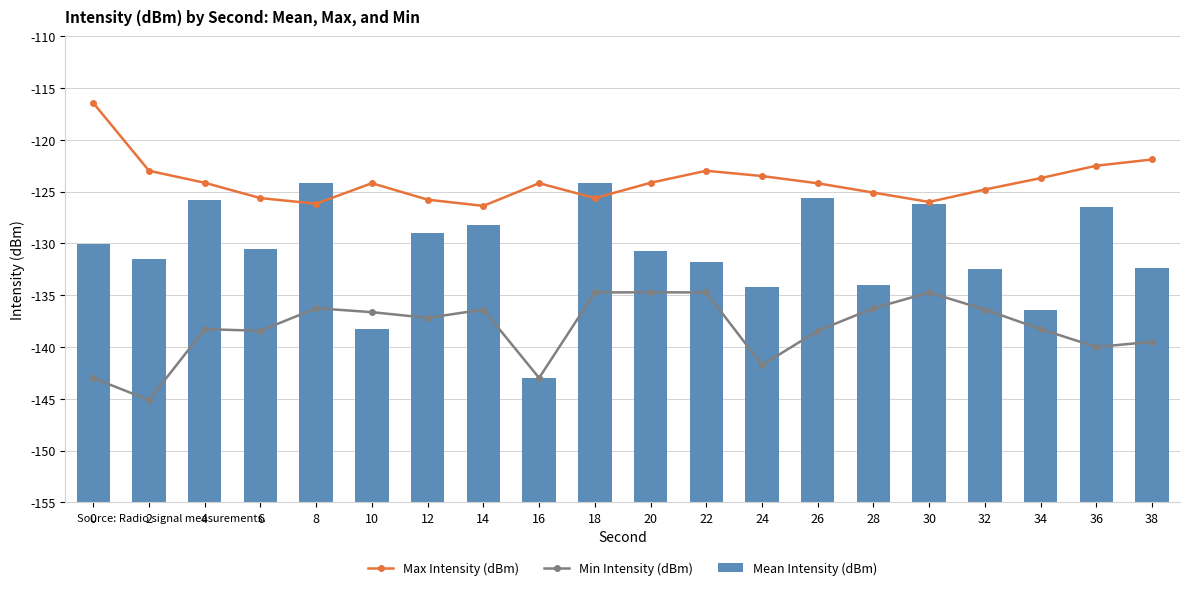

Is it true that Min Intensity (dBm) equals -136.3 at 8?

True